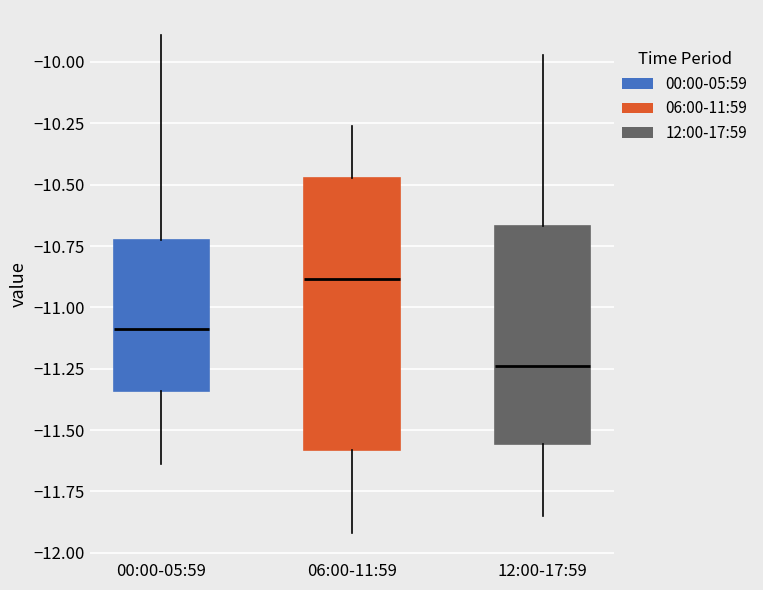

Which box is the tallest, from its lower edge to its upper edge?

06:00-11:59